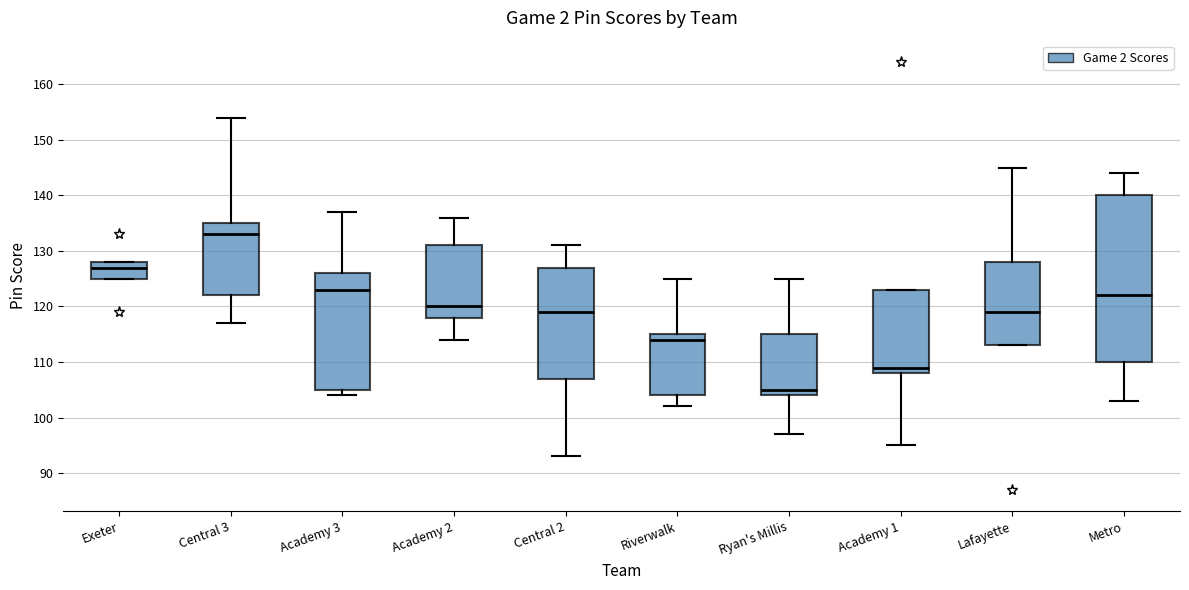

Which box's median line is the highest?

Central 3